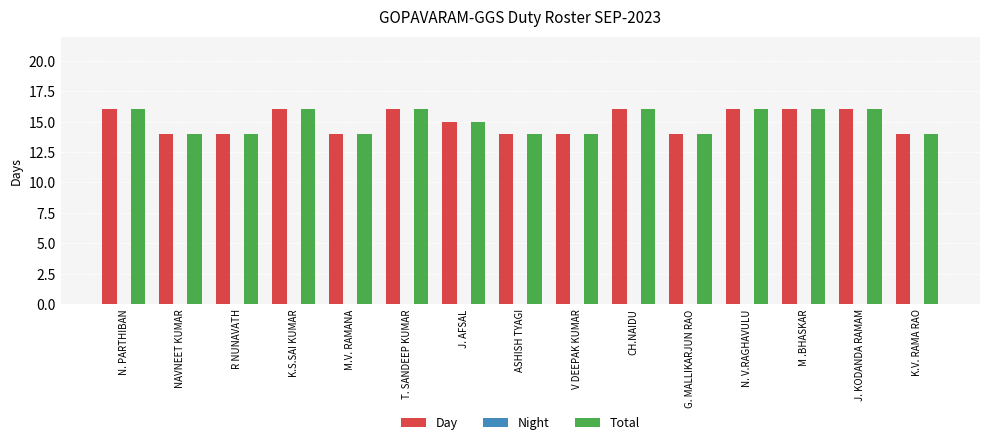

Read the Day value at K.V. RAMA RAO.

14